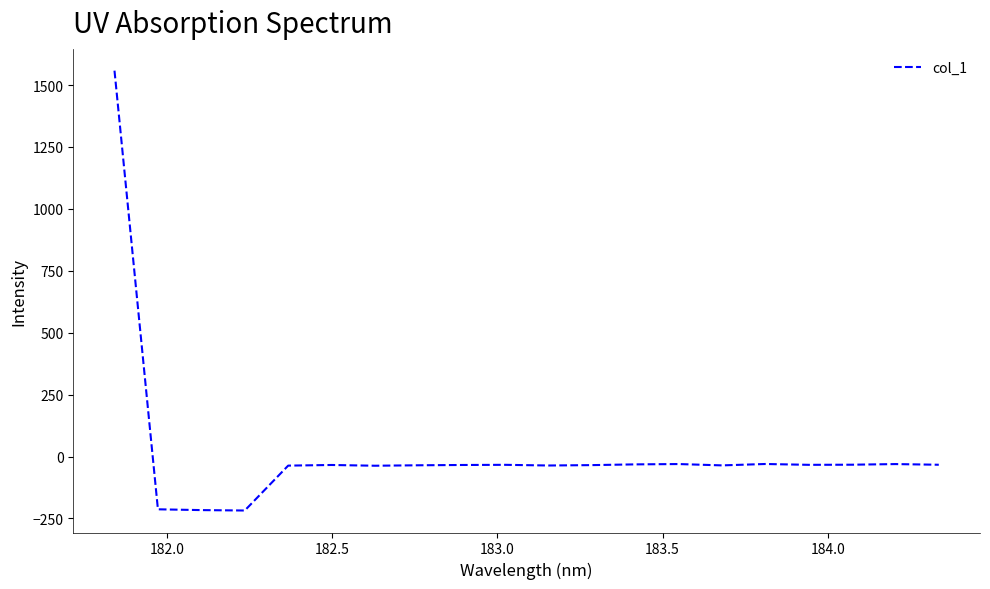

What is the difference between the maximum and minimum values?

1776.0